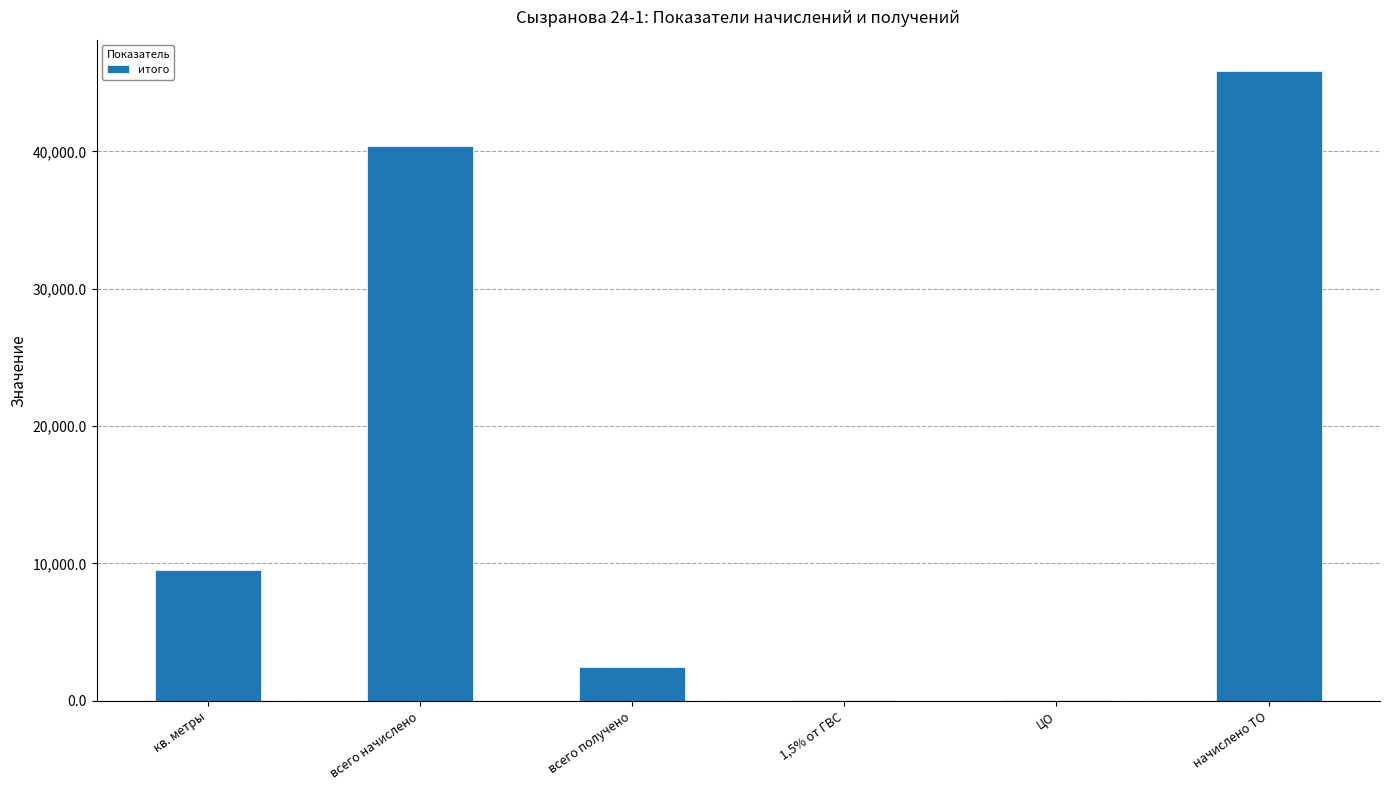

What is the maximum value shown in the chart?

45834.5